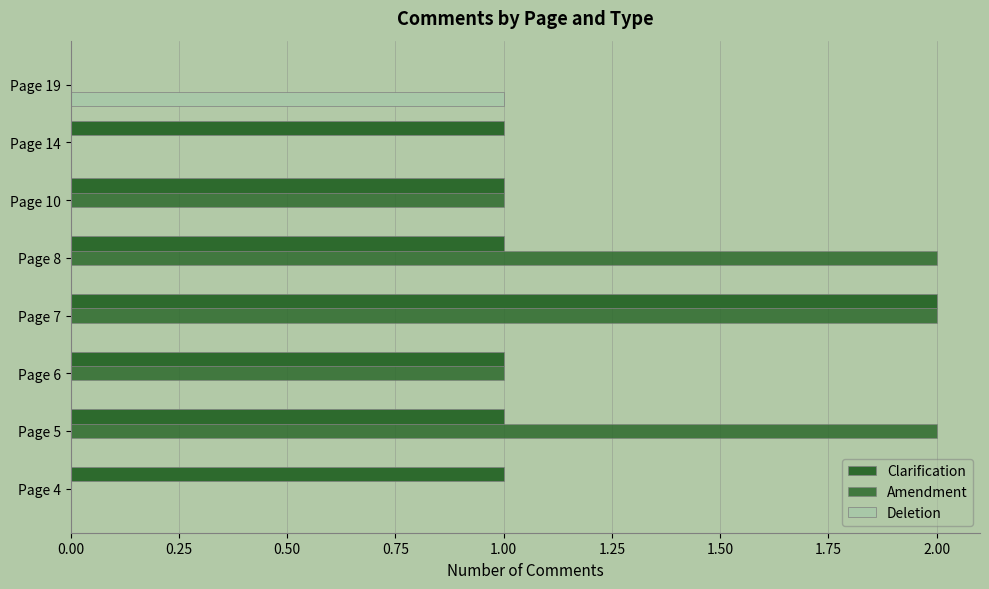

Count the number of categories in the chart.

8